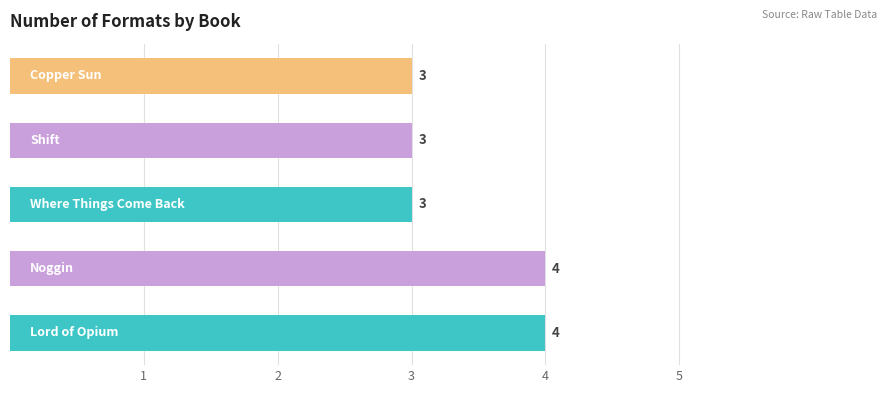

How many bars are there in total?

5